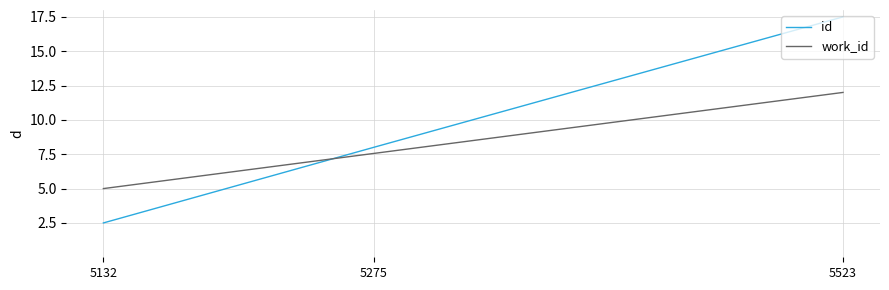

At which category is the sum across all series the highest?

5523